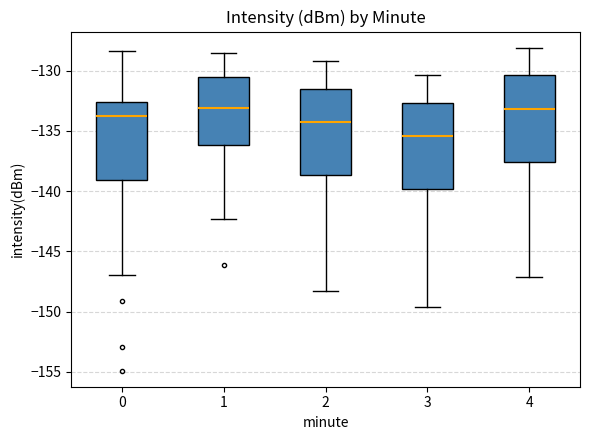

Where is the lower edge of the box at x = 4 on the y-axis? The values are not printed on the chart, so give them approximately, as read against the axis.

-137.5